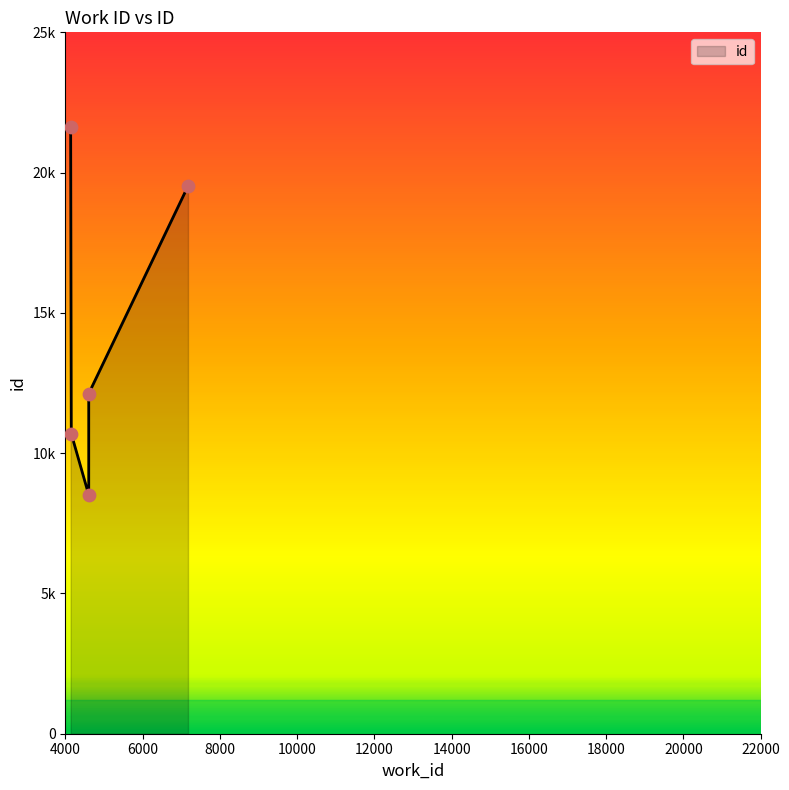

What is the change in value from 4604 to 7174?

+11005